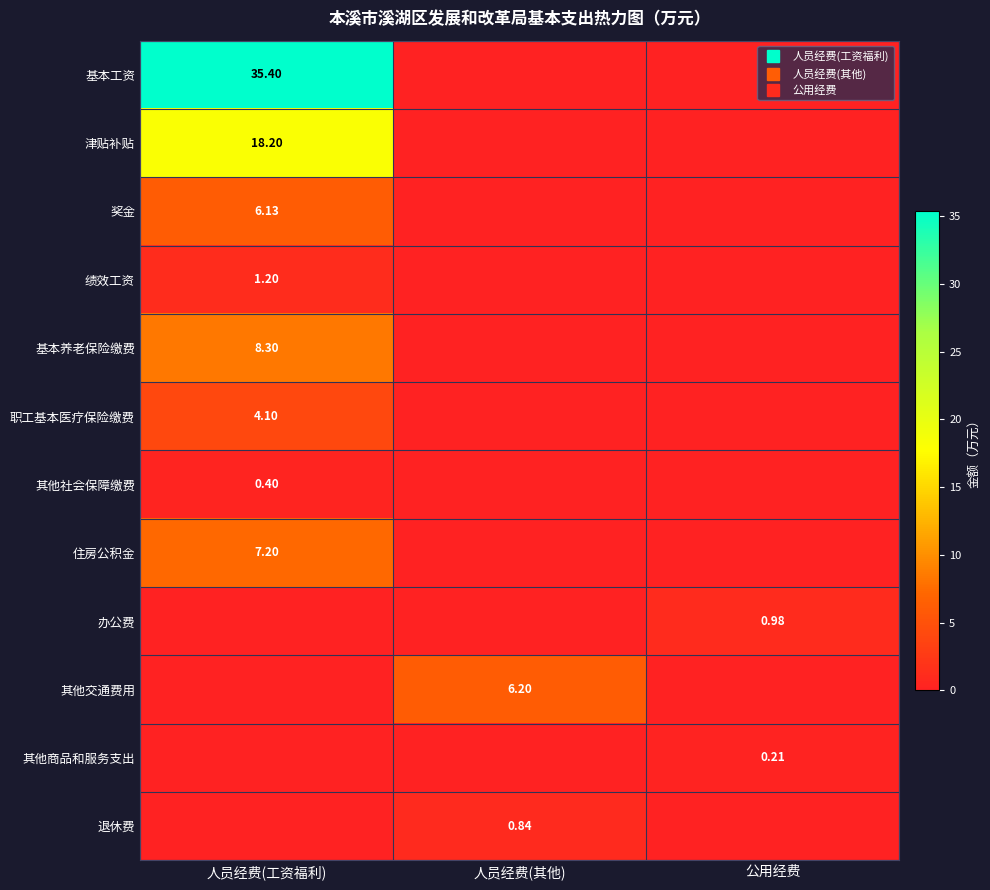

True or false: 基本养老保险缴费 has a value of 8.3 at 人员经费(工资福利).

True